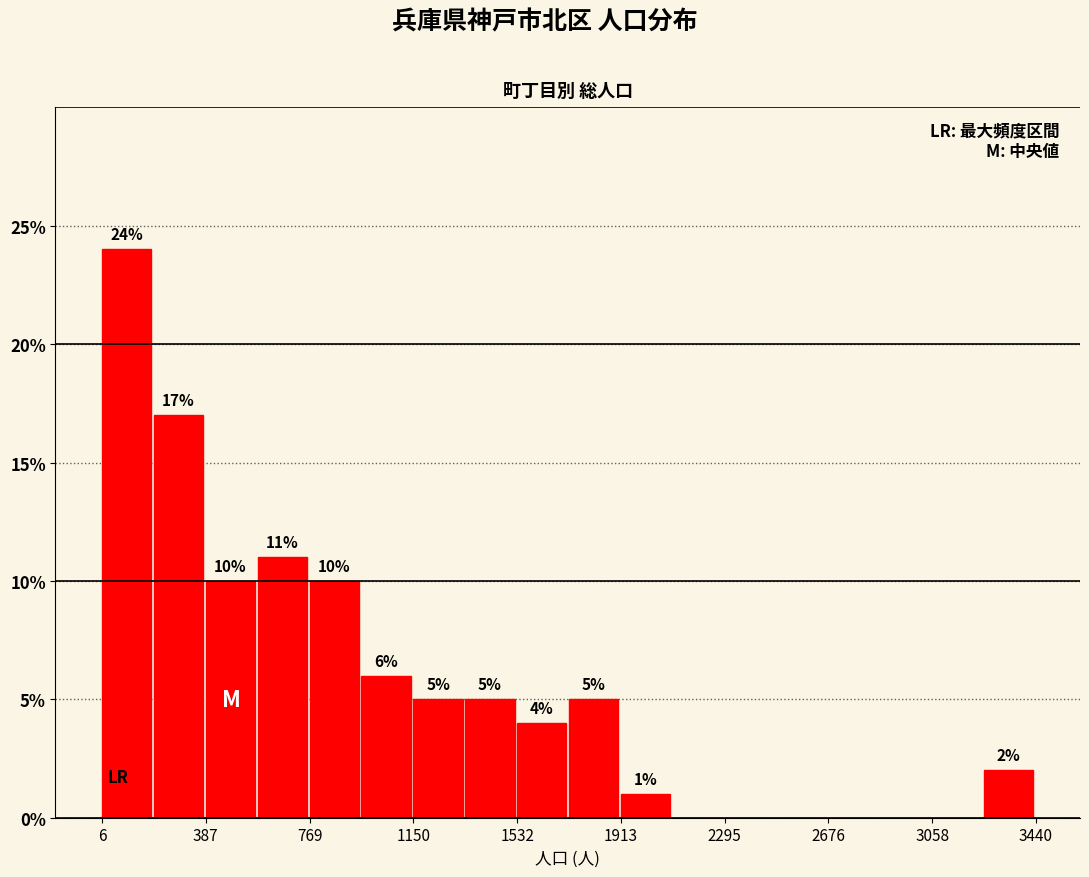

Read against the x-axis, roughly where is the centre of the tallest bar?

100